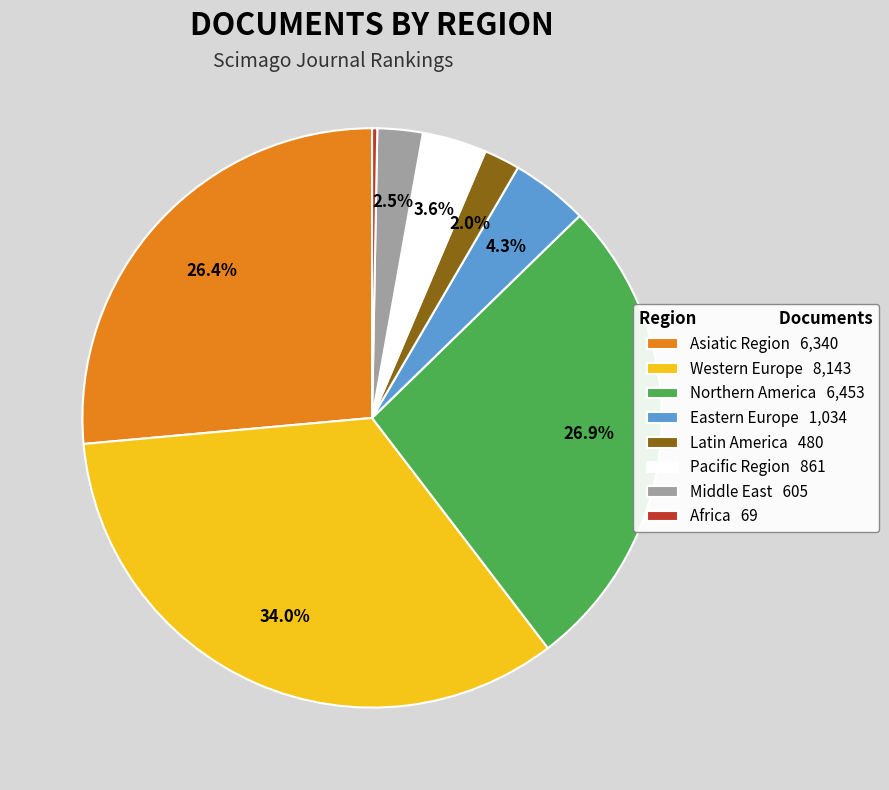

Does Northern America represent more than half of the total?

No